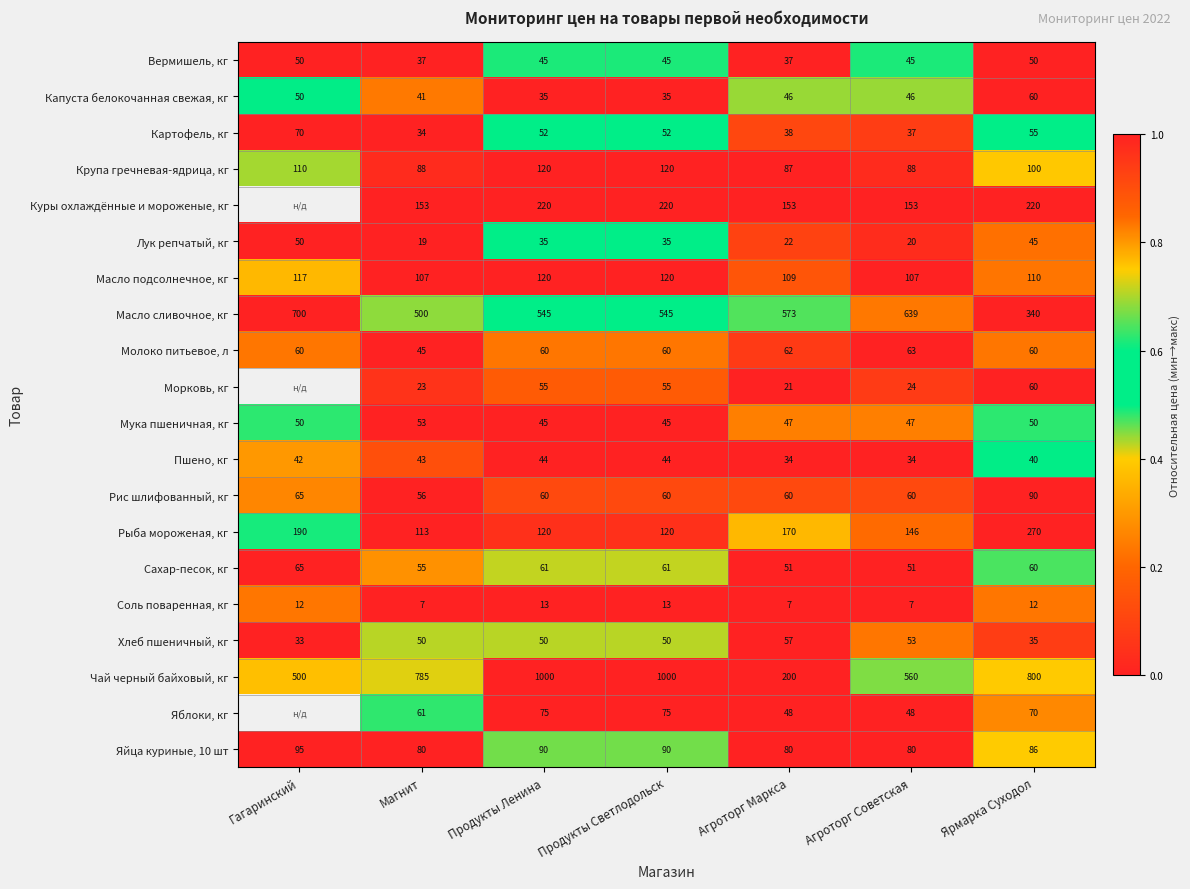

Which has a higher value, Агроторг Советская or Гагаринский?

Гагаринский